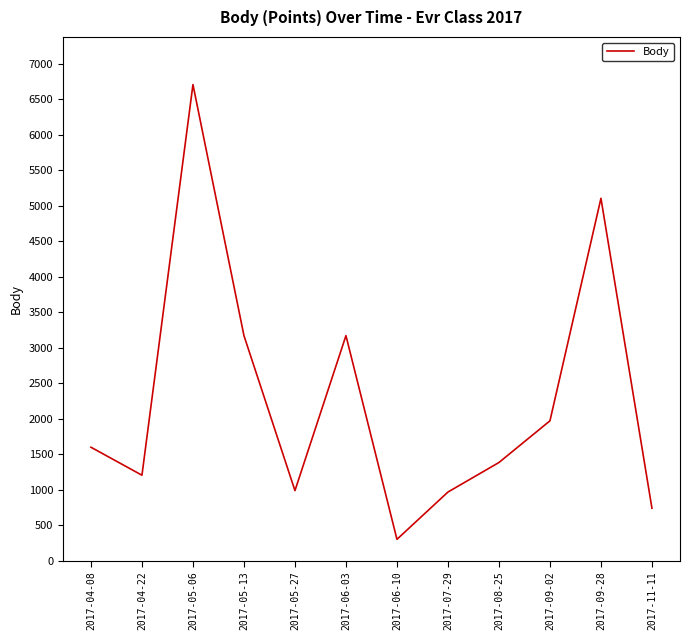

What is the change in value from 2017-04-08 to 2017-06-10?

-1297